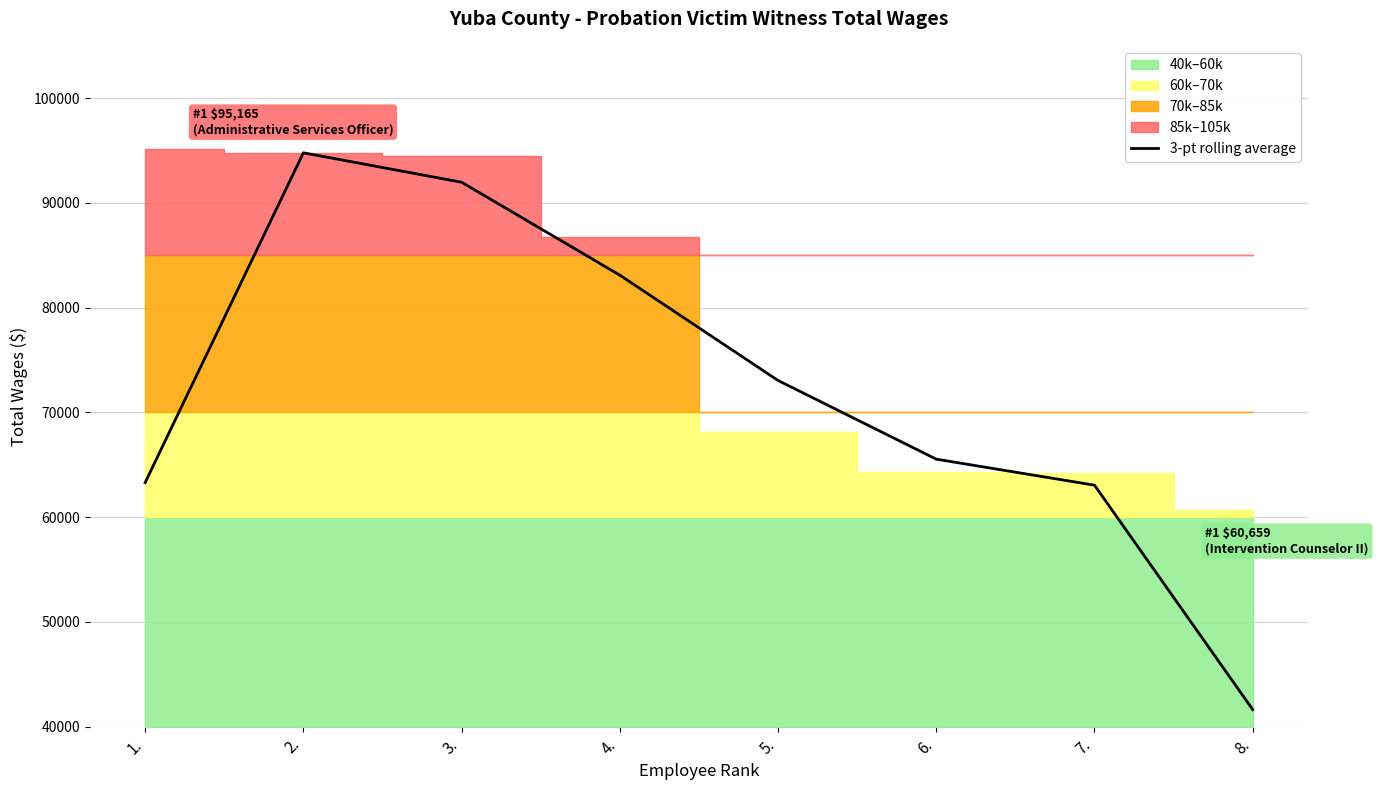

True or false: there are more than 0 points higher than both neighbors.

True